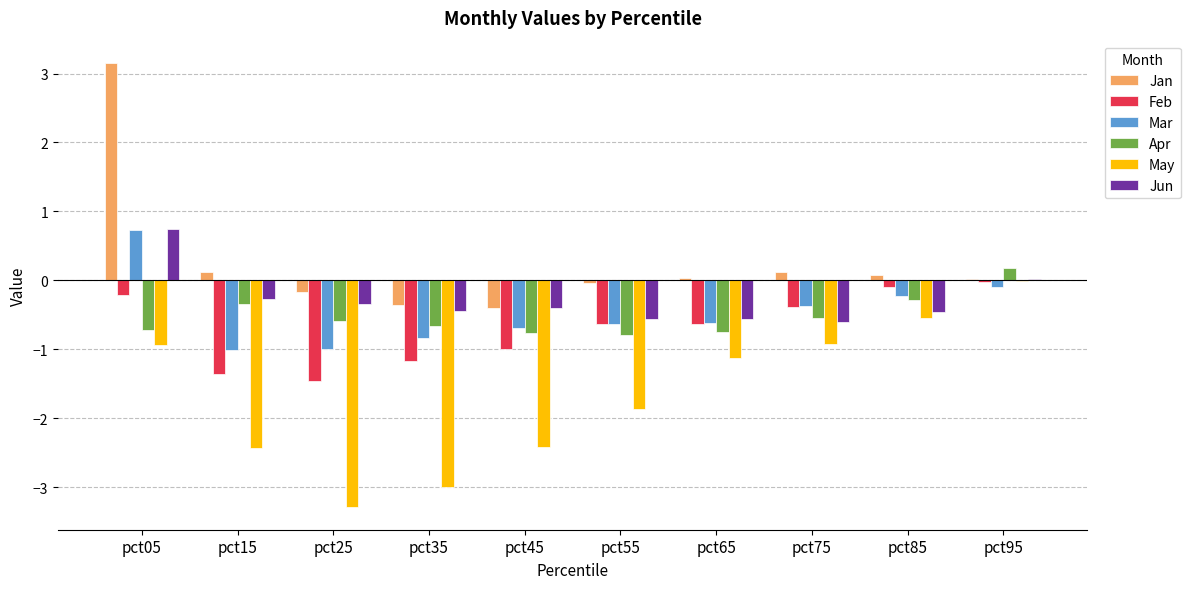

Which series changed the most between pct45 and pct95?

May